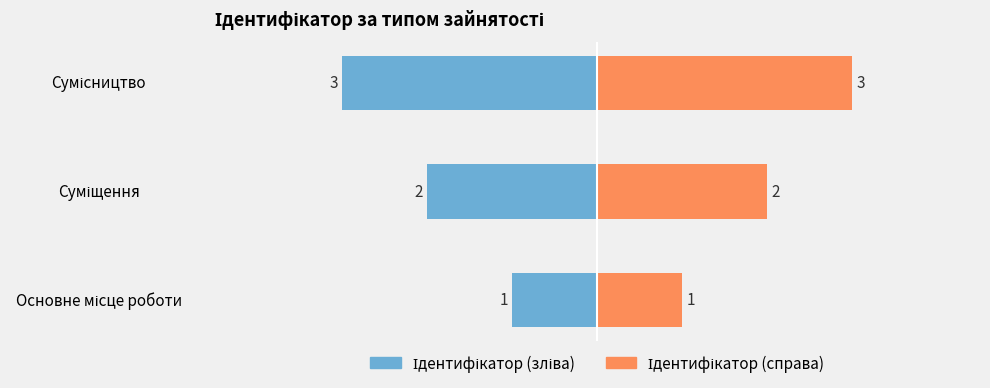

Reading left to right, extract all data points from this chart.

Ідентифікатор (зліва): -1	-2	-3
Ідентифікатор (справа): 1	2	3